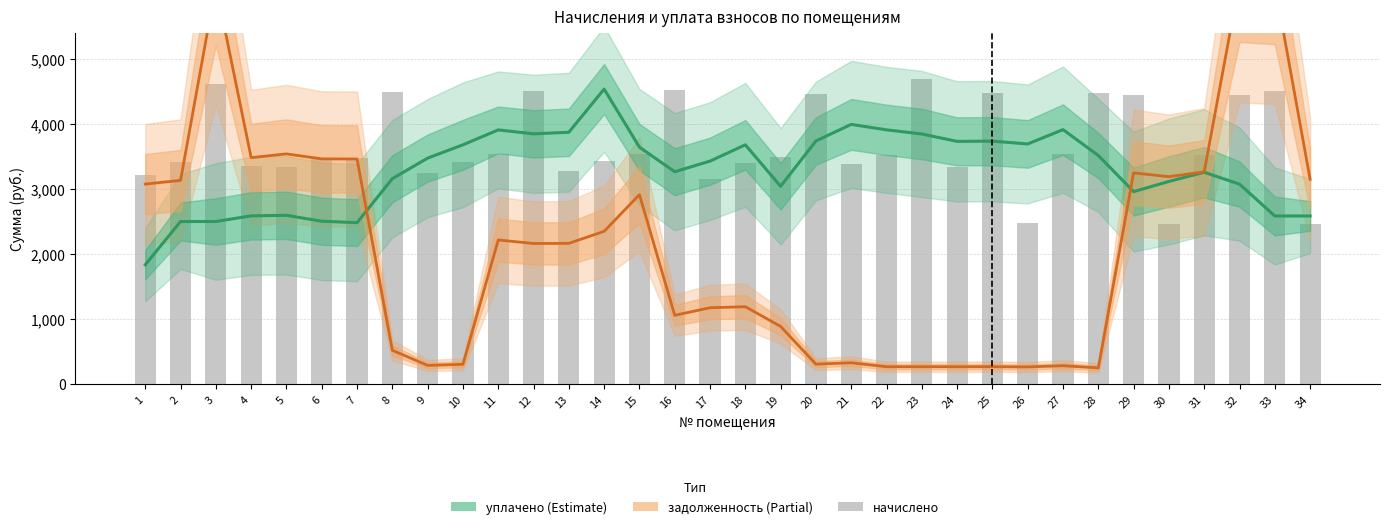

What is the lowest value of the начислено series?

2461.6